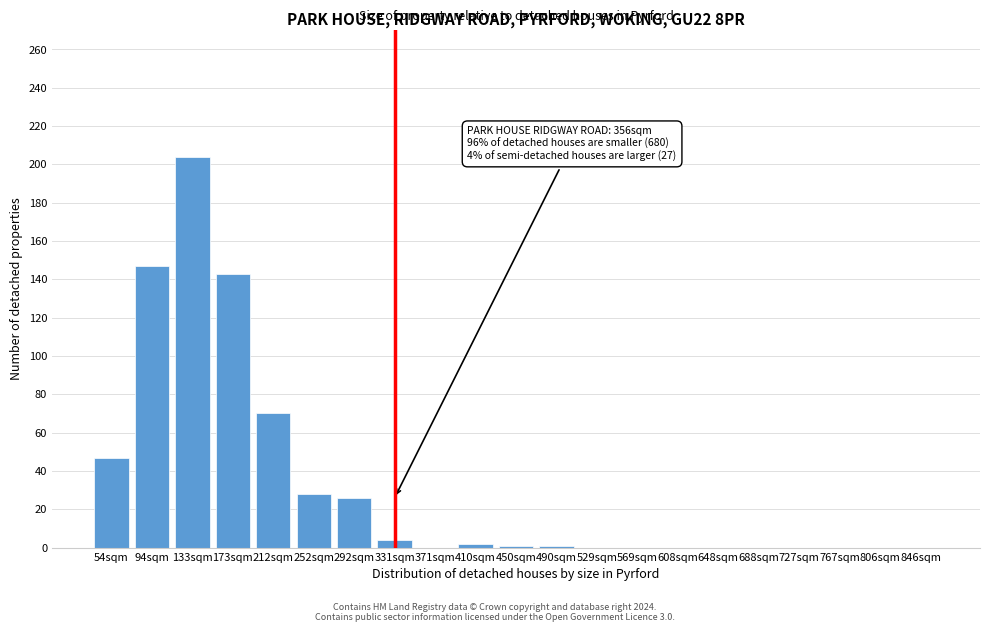

Is it true that the value at 569sqm is 0?

True